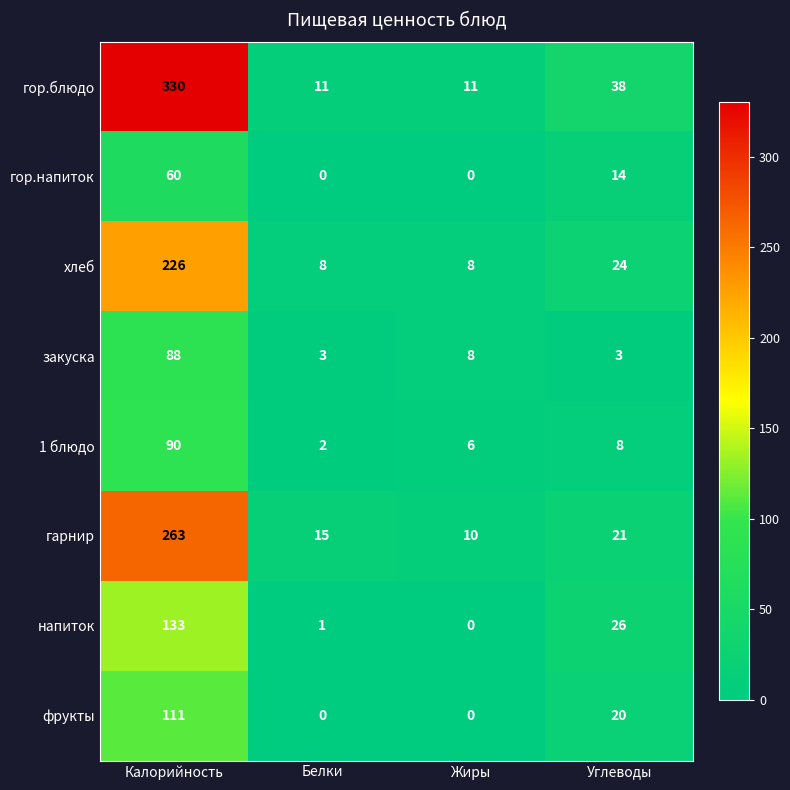

Is it true that закуска equals 3 at Углеводы?

True